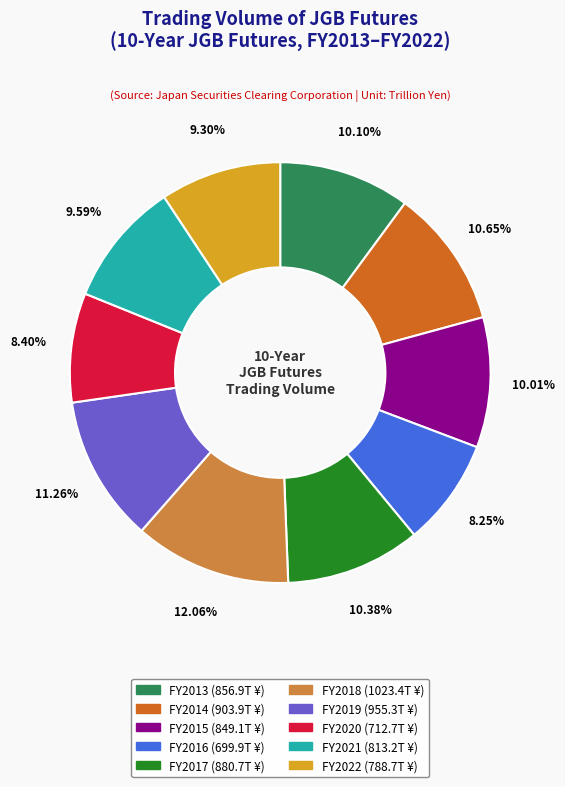

Is there a majority slice in this chart?

No